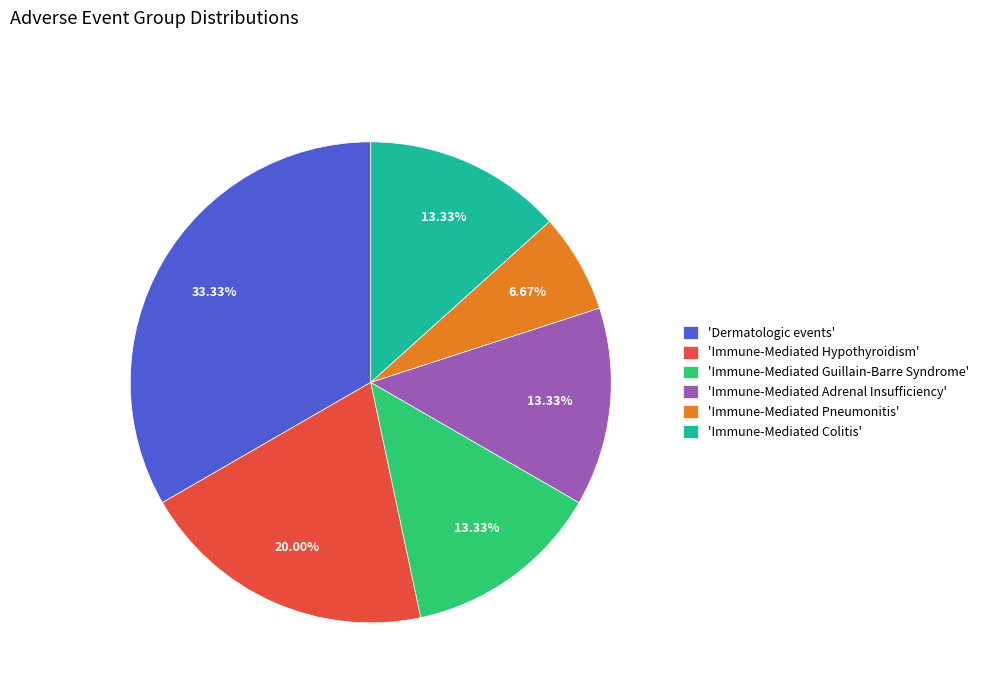

Which category has the smallest portion of the pie?

'Immune-Mediated Pneumonitis'